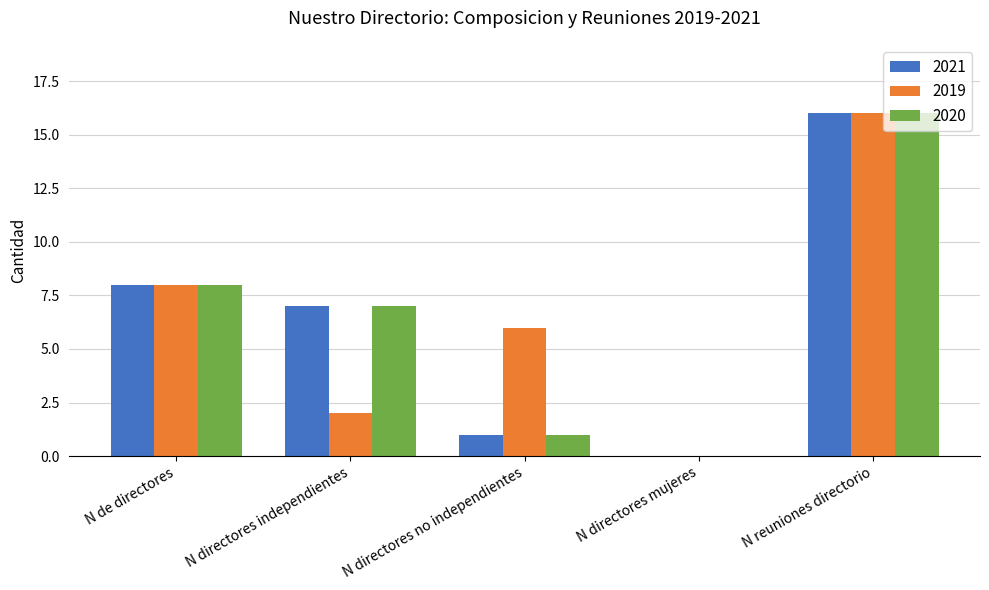

What is the sum of the 2019 values at N directores mujeres and N reuniones directorio?

16